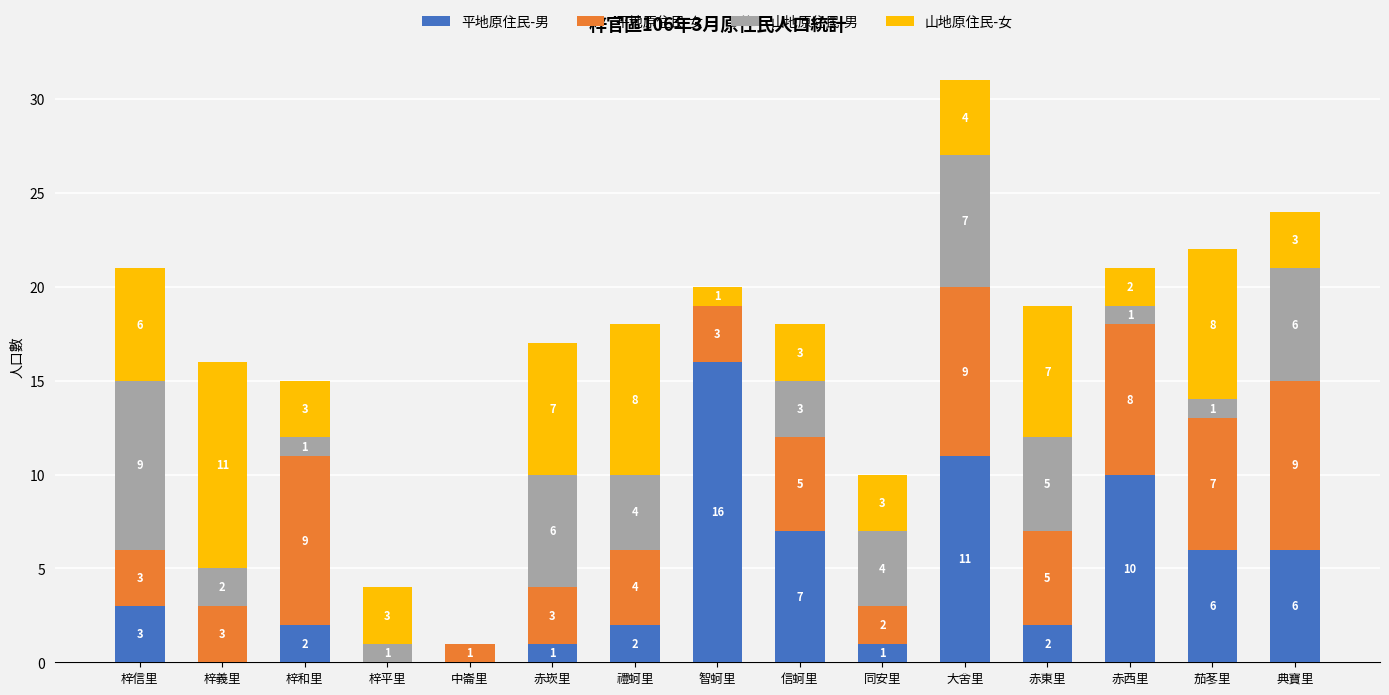

Are the bars grouped side by side (vs. stacked)?

No